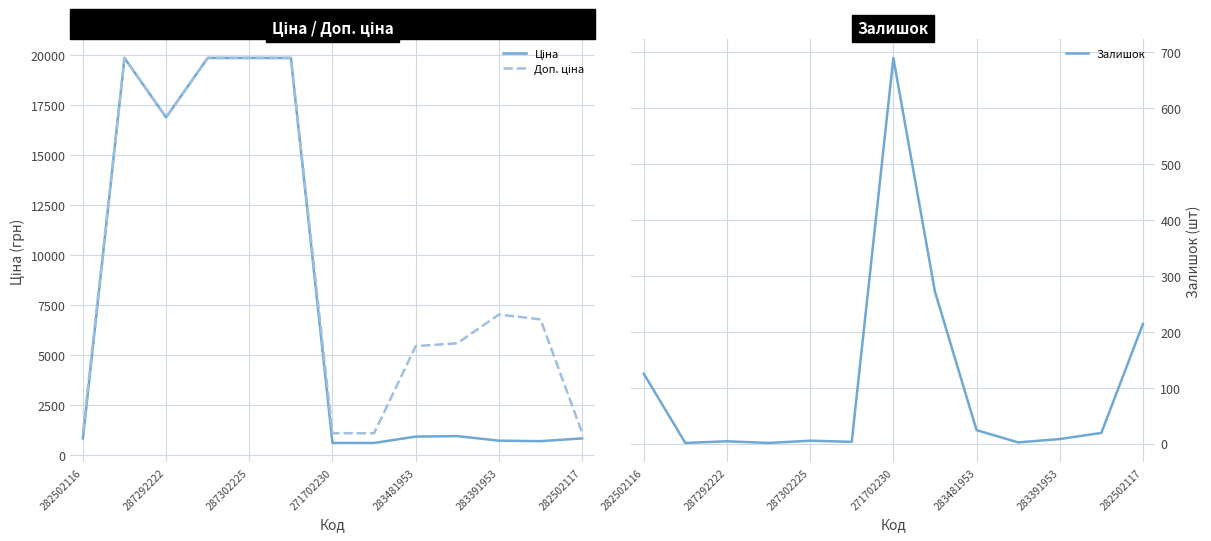

The value of Залишок at 271702230 is 690. True or false?

True